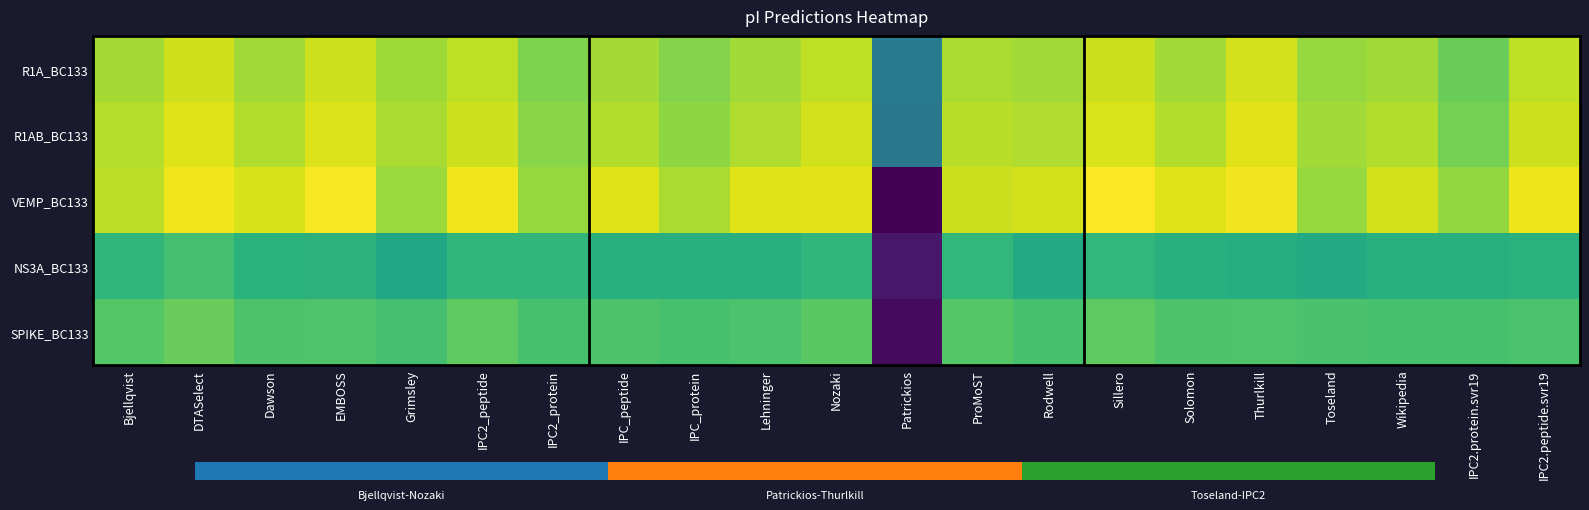

How many distinct data groups are displayed?

5